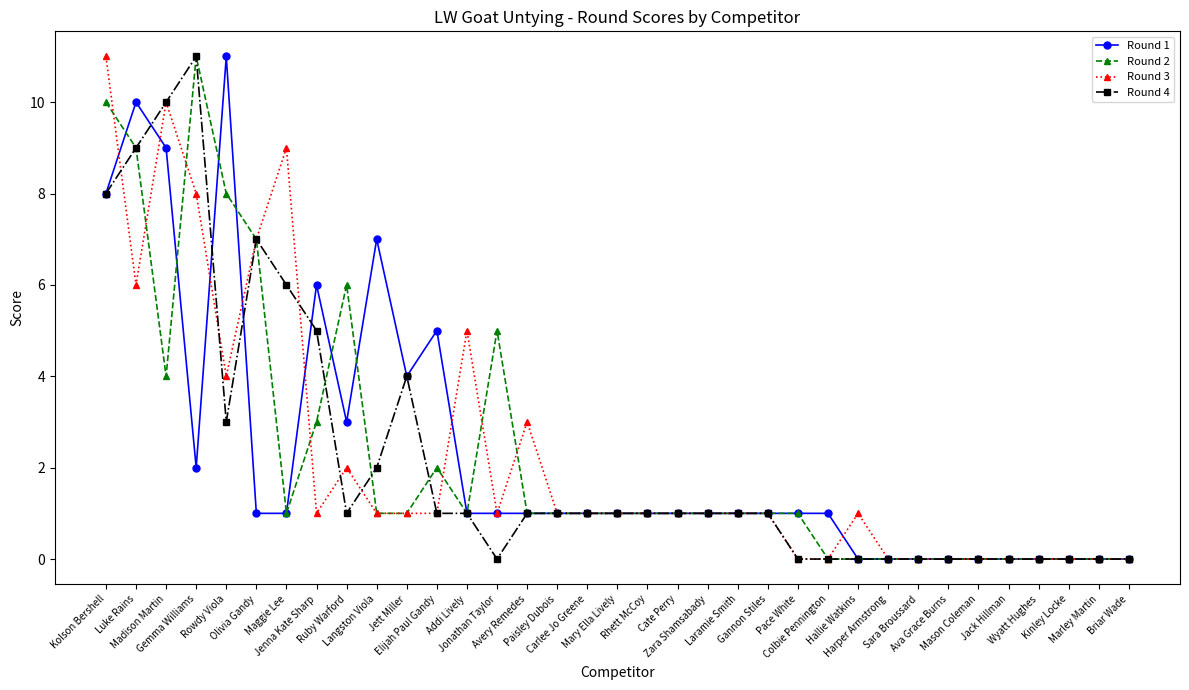

What are all the series names shown in the legend?

Round 1, Round 2, Round 3, Round 4